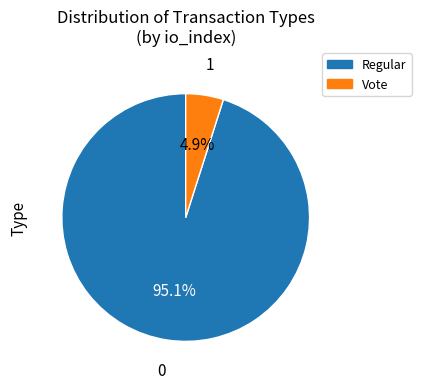

To the nearest percent, what is the difference between the Regular and Vote slice percentages?

90%